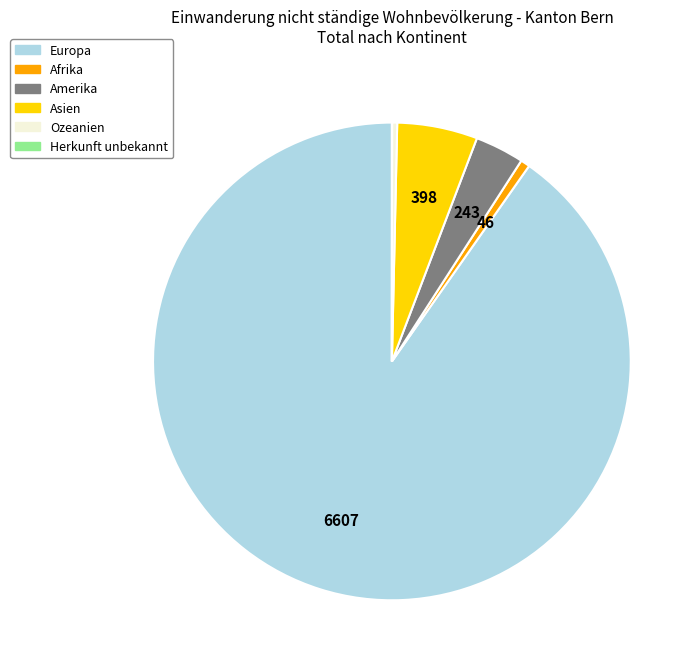

True or false: Europa accounts for 90% of the total.

True